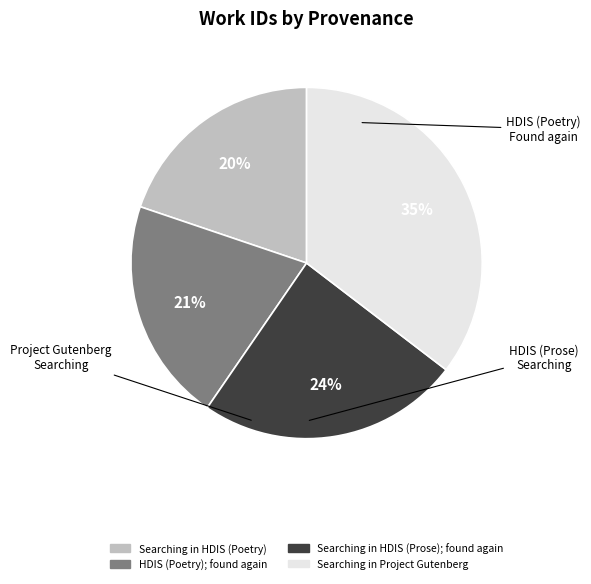

Rank the categories by value from lowest to highest.

Searching in HDIS (Poetry), HDIS (Poetry); found again, Searching in HDIS (Prose); found again, Searching in Project Gutenberg